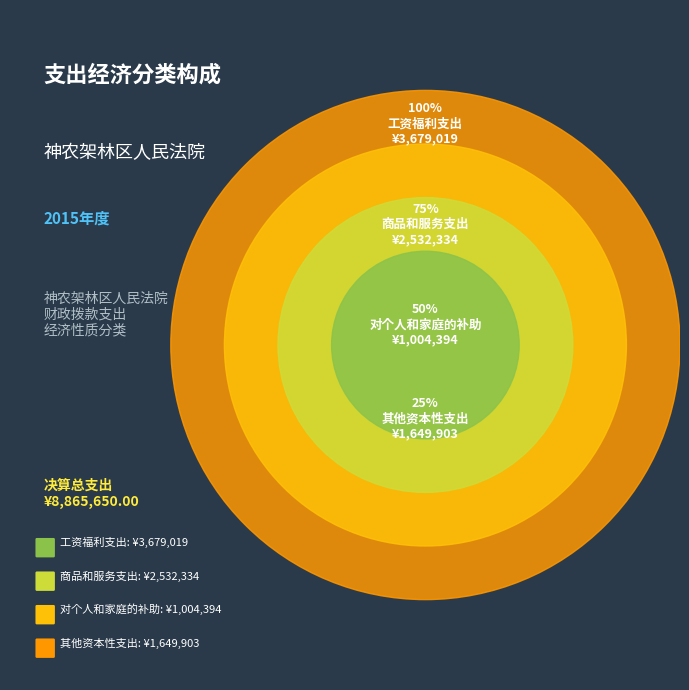

Rank the categories by value from lowest to highest.

对个人和家庭的补助, 其他资本性支出, 商品和服务支出, 工资福利支出